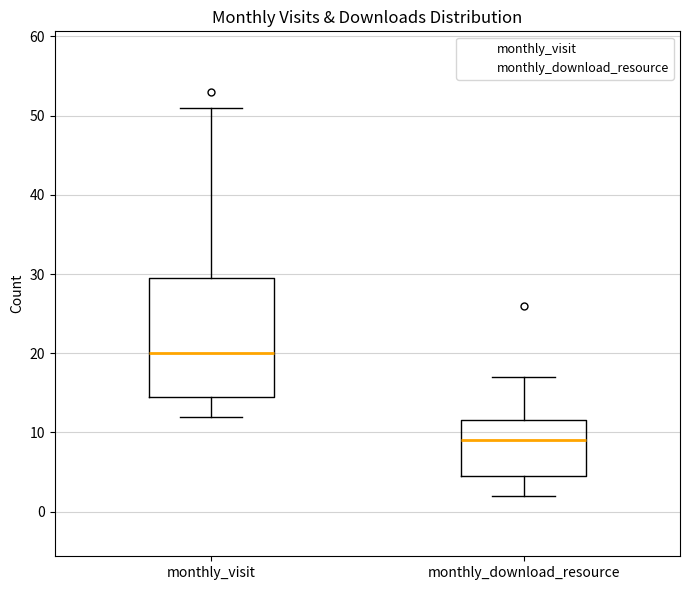

Reading left to right, transcribe this box plot: for each box, give where its median line is, the range the box spans, and where its two whiskers end, as read against the y-axis. The values are not printed on the chart, so give them approximately, as read against the axis.

monthly_visit: median 20, box 15 to 30, whiskers 12 to 51
monthly_download_resource: median 9, box 5 to 12, whiskers 2 to 17